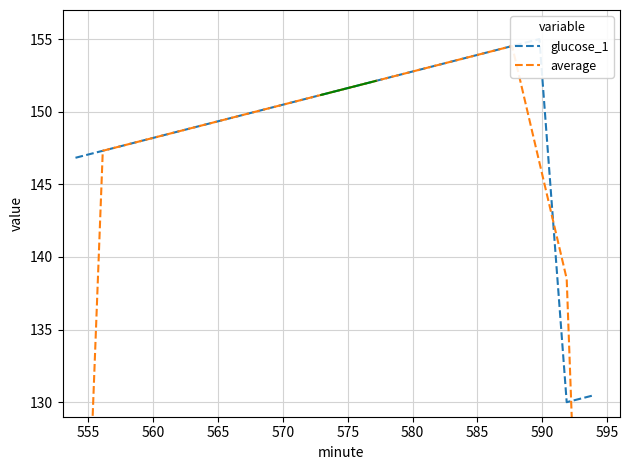

What is the sum of all average values?

2884.5